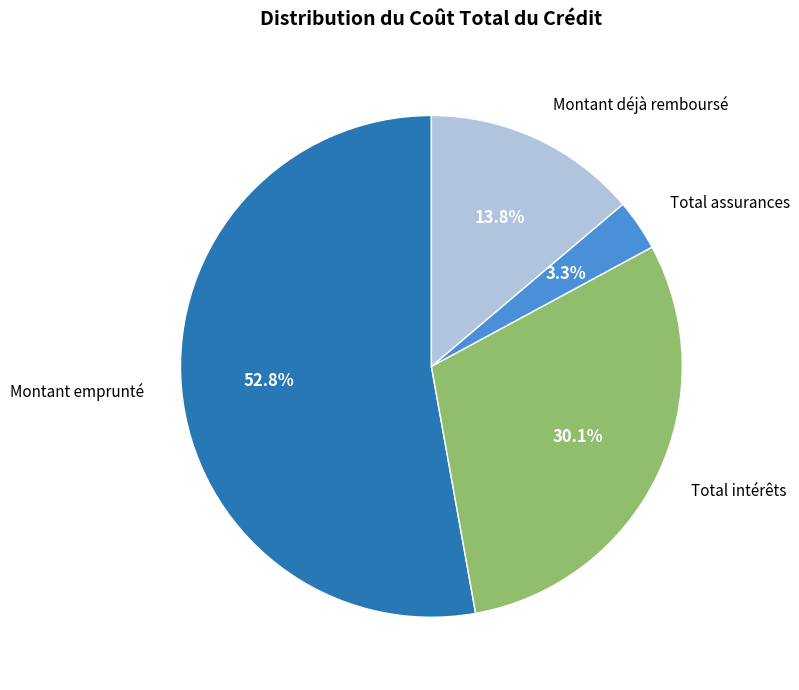

Is there a majority slice in this chart?

Yes